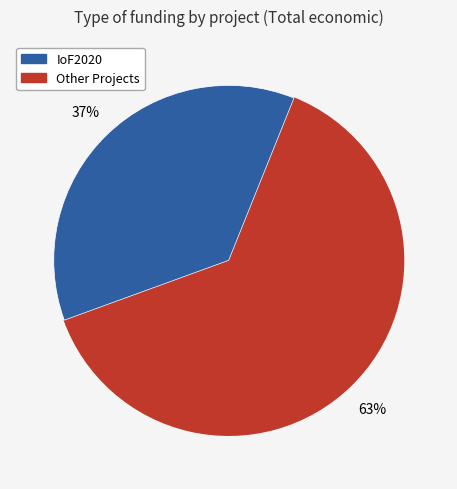

To the nearest percent, what is the average slice percentage?

50%